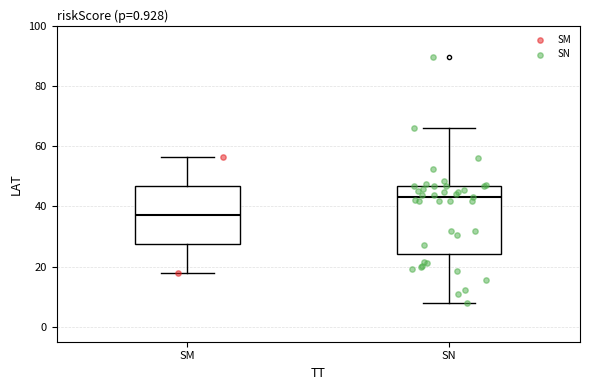

Which box's median line is the lowest?

SM